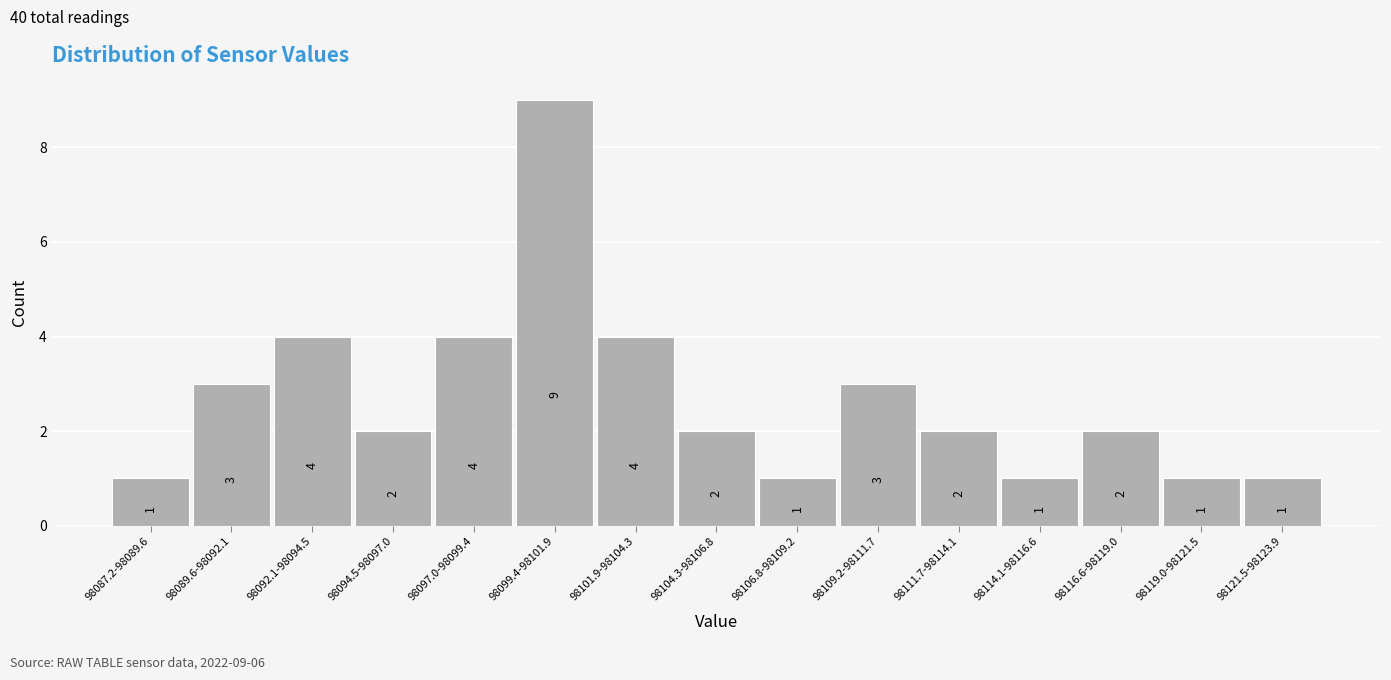

Reading left to right, transcribe all the data shown in this chart.

1	3	4	2	4	9	4	2	1	3	2	1	2	1	1